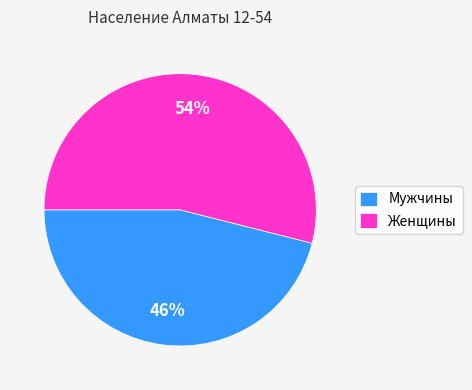

Is the sum of Мужчины and Женщины greater than half?

Yes